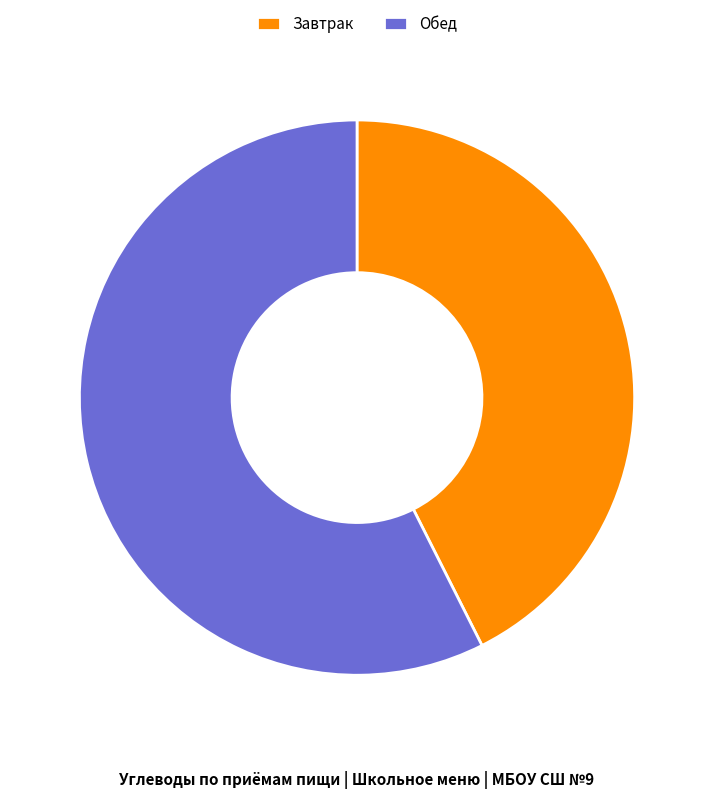

Is it true that Завтрак is 43% of the pie?

True